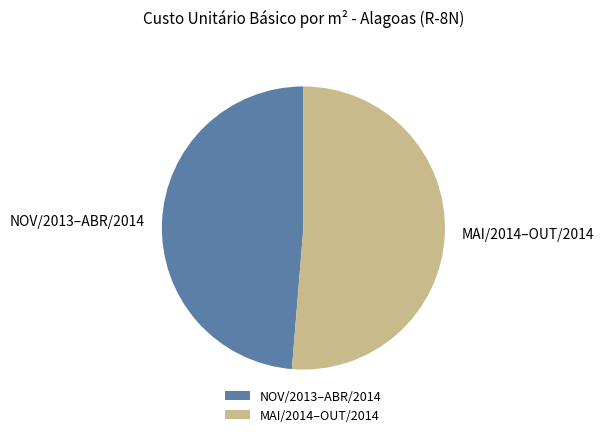

What is the ratio of the value at MAI/2014–OUT/2014 to the value at NOV/2013–ABR/2014?

1.1